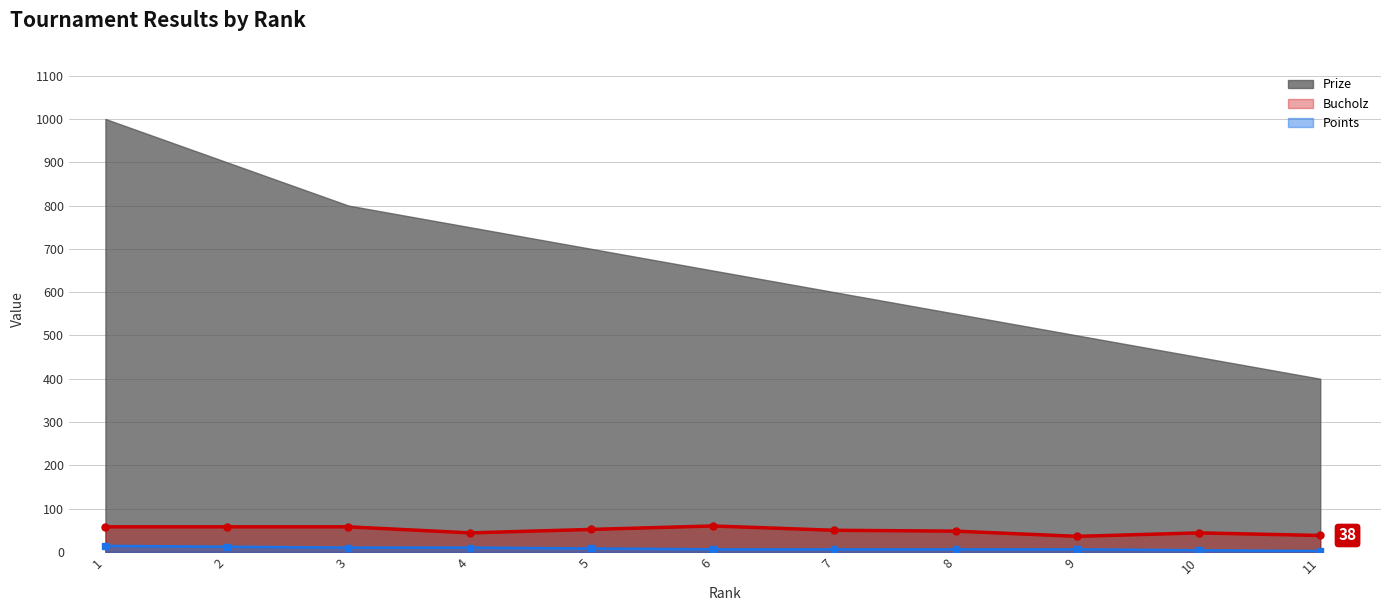

Between 4 and 2, which is larger?

2